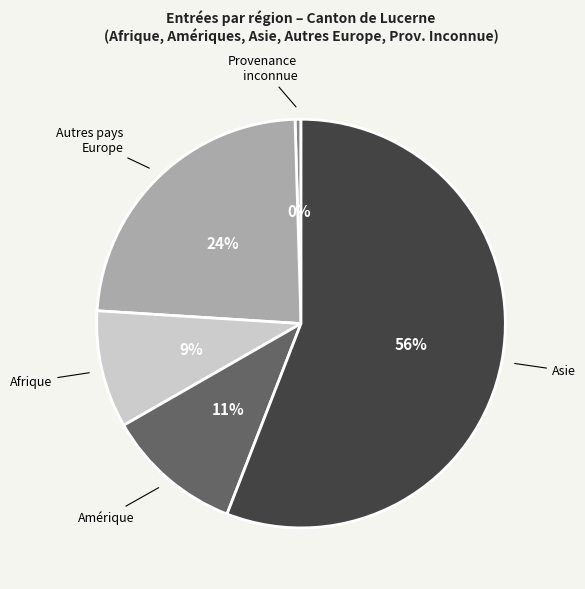

To the nearest percent, what is the average slice percentage?

20%